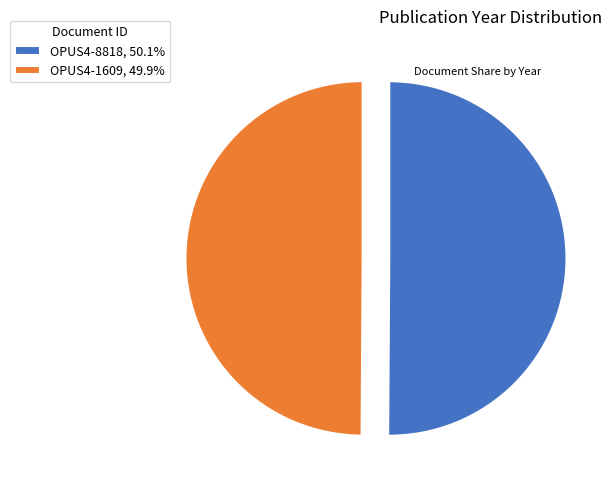

Approximately how many times larger is the value at OPUS4-1609, 49.9% compared to OPUS4-8818, 50.1%?

1.0